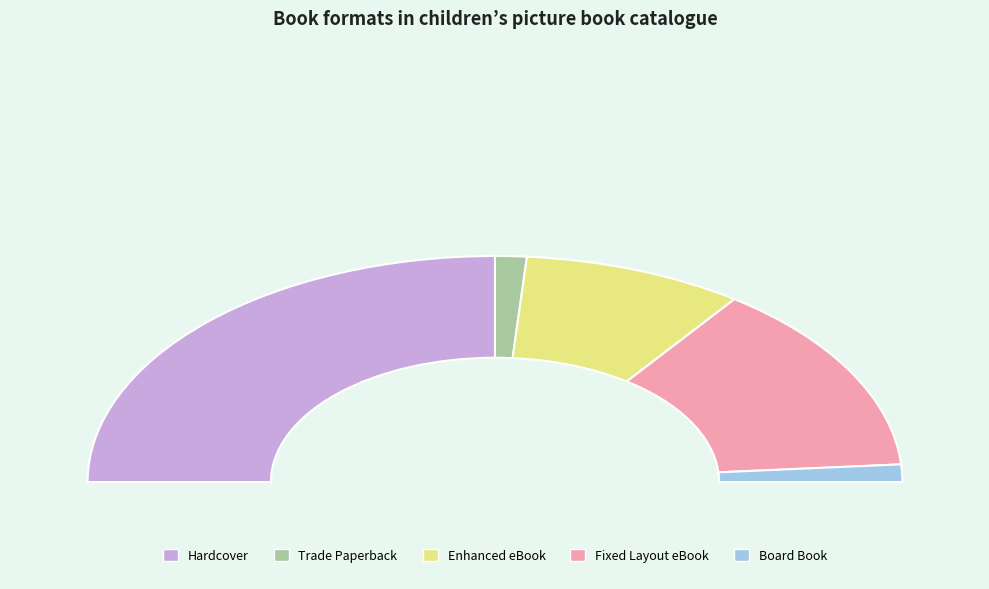

Is Trade Paperback the majority of the pie?

No